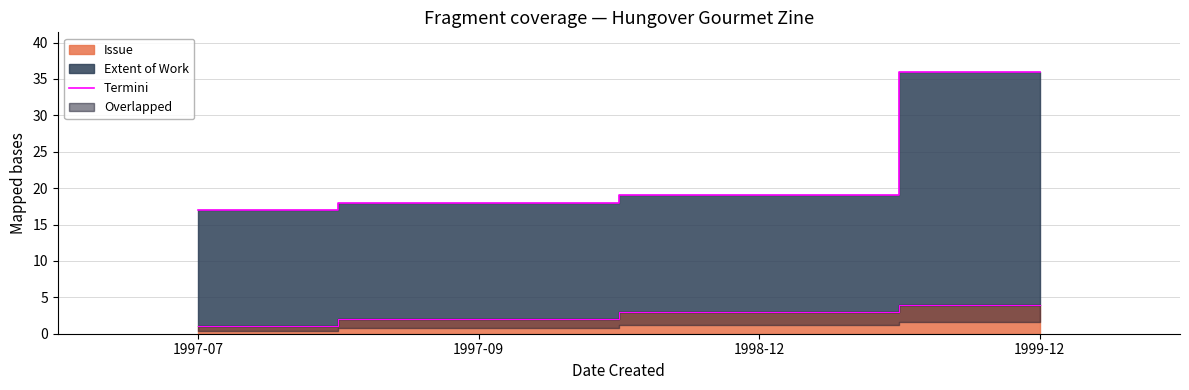

What is the difference between the values at 1997-07 and 1997-09?

1